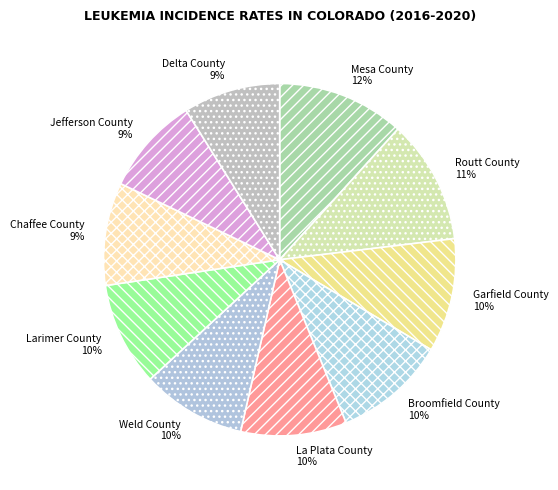

True or false: Broomfield County accounts for 10% of the total.

True